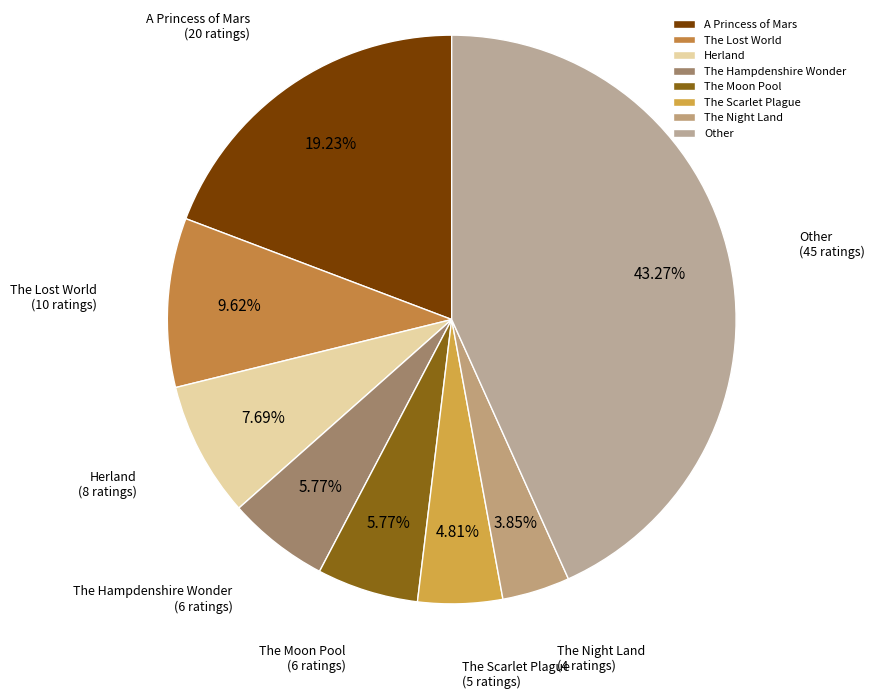

Does The Night Land account for over 50% of the chart?

No